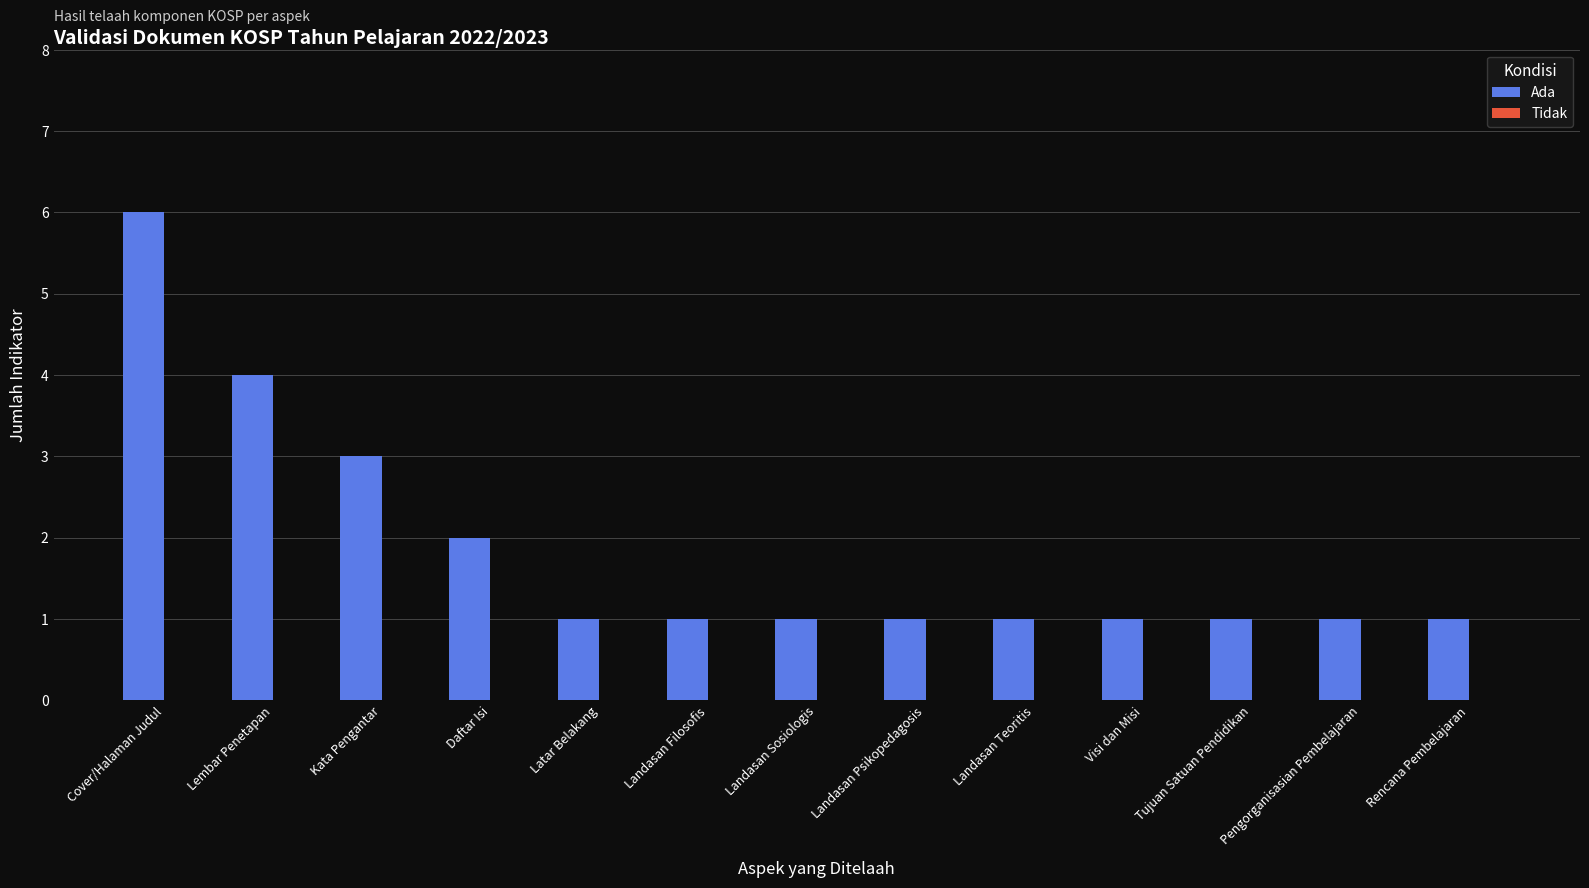

What value does the data have at Lembar Penetapan?

4